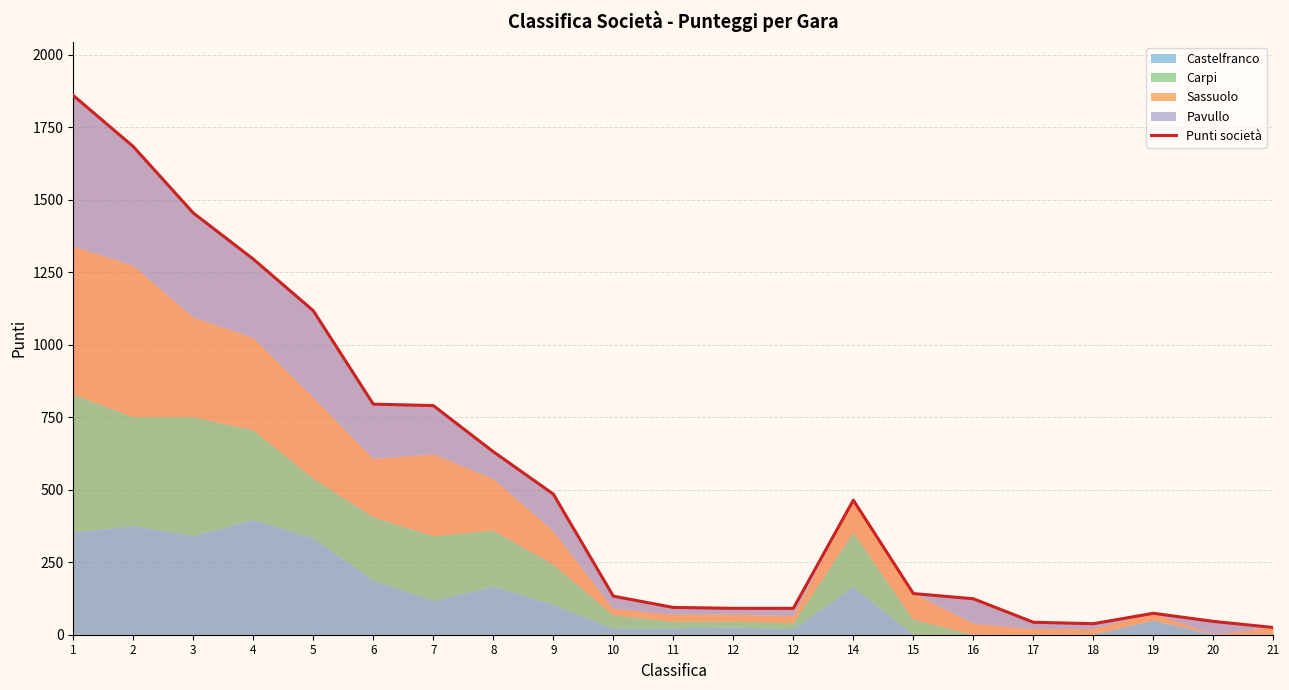

What is the difference between the second highest and second lowest values?

1645